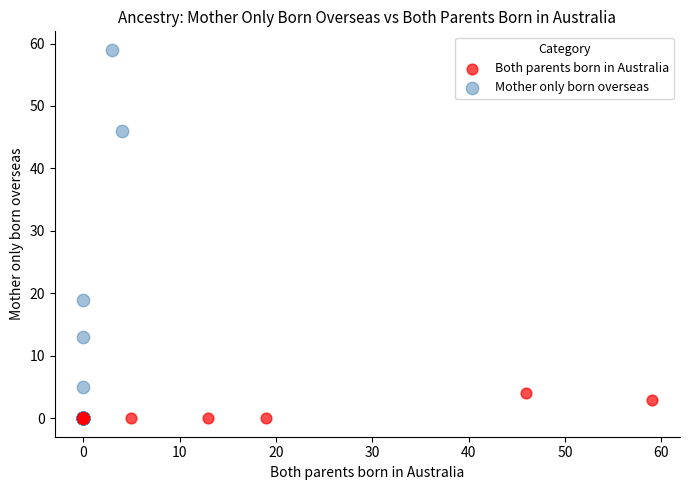

Which series contains the highest Y value?

Mother only born overseas